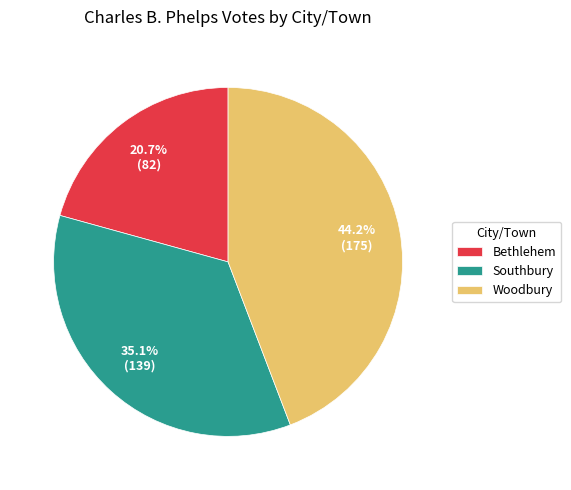

How many segments does this pie chart have?

3